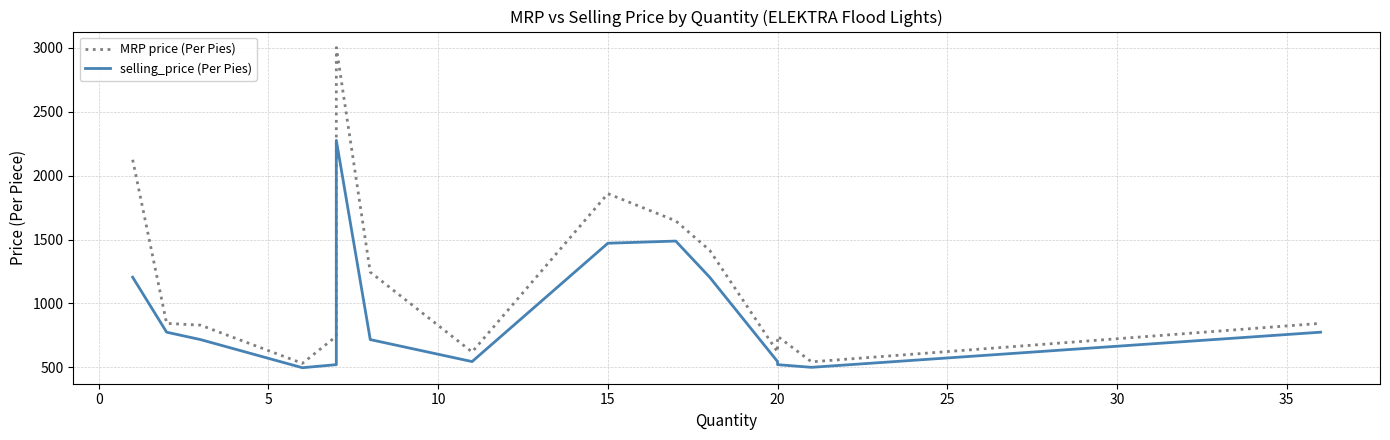

What is the difference between the maximum and second lowest values in the selling_price (Per Pies) series?

1776